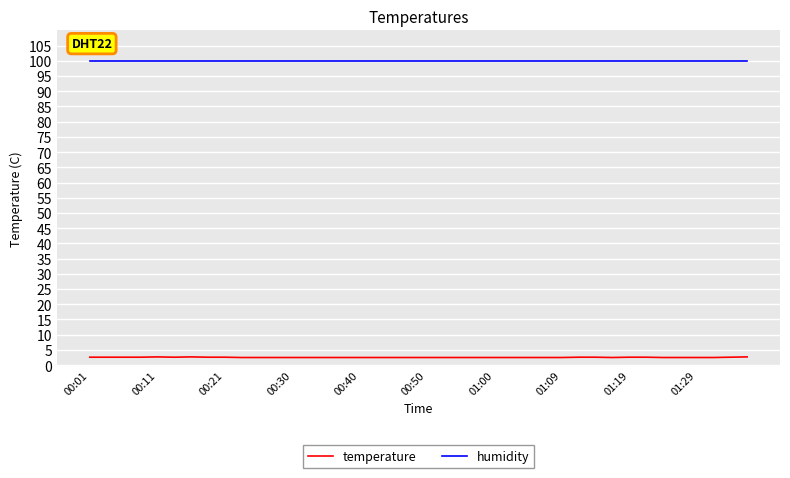

What is the minimum value for temperature?

2.5